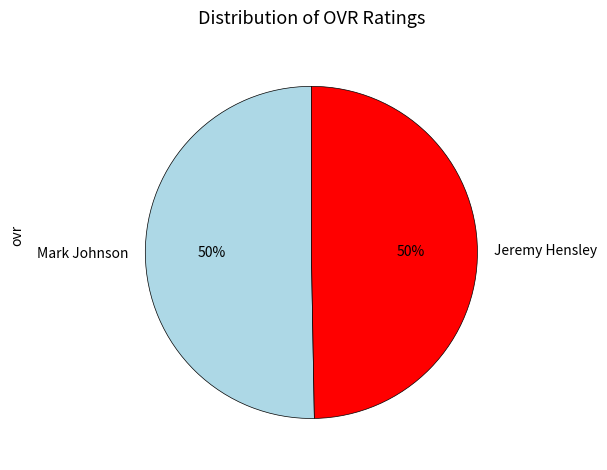

Approximately how many times larger is the value at Mark Johnson compared to Jeremy Hensley?

1.0